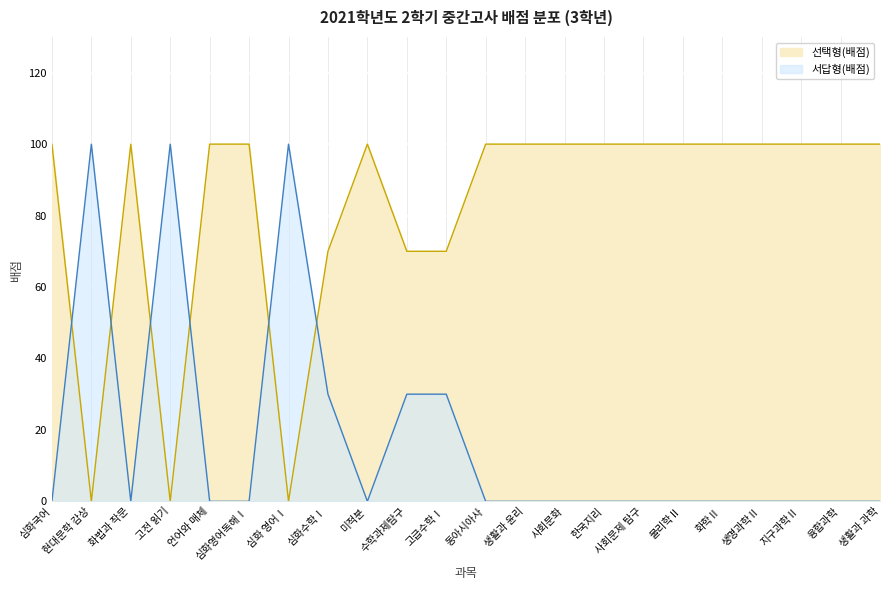

Reading right to left, transcribe all the data shown in this chart.

선택형(배점): 100	100	100	100	100	100	100	100	100	100	100	70	70	100	70	0	100	100	0	100	0	100
서답형(배점): 0	0	0	0	0	0	0	0	0	0	0	30	30	0	30	100	0	0	100	0	100	0